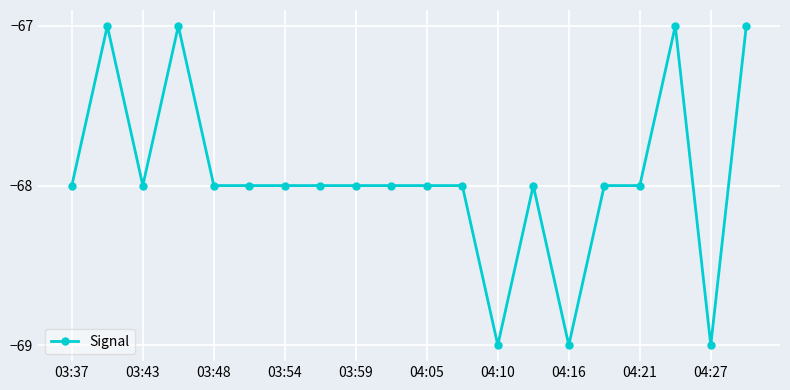

Reading left to right, extract all data points from this chart.

-68	-67	-68	-67	-68	-68	-68	-68	-68	-68	-68	-68	-69	-68	-69	-68	-68	-67	-69	-67